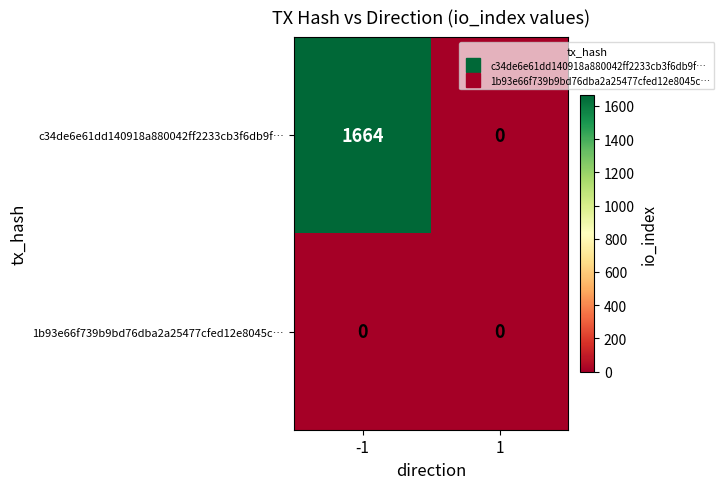

The 1b93e66f739b9bd76dba2a25477cfed12e8045c… series shows 0 at -1. True or false?

True